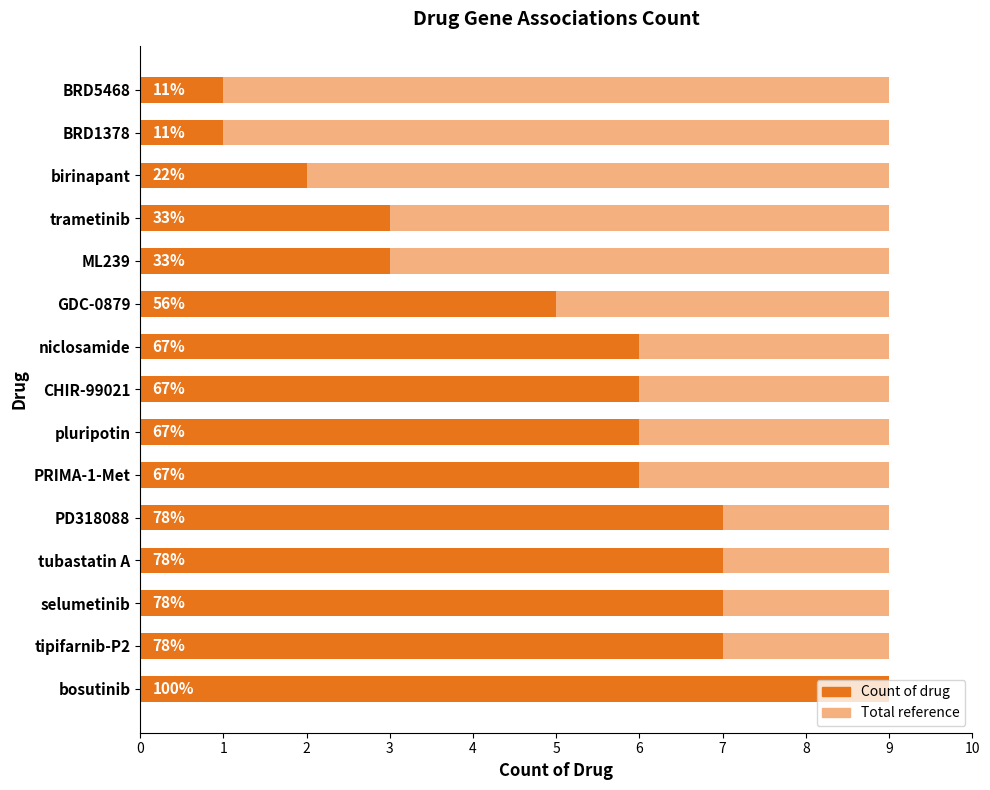

What are all the series names shown in the legend?

Total reference, Count of drug